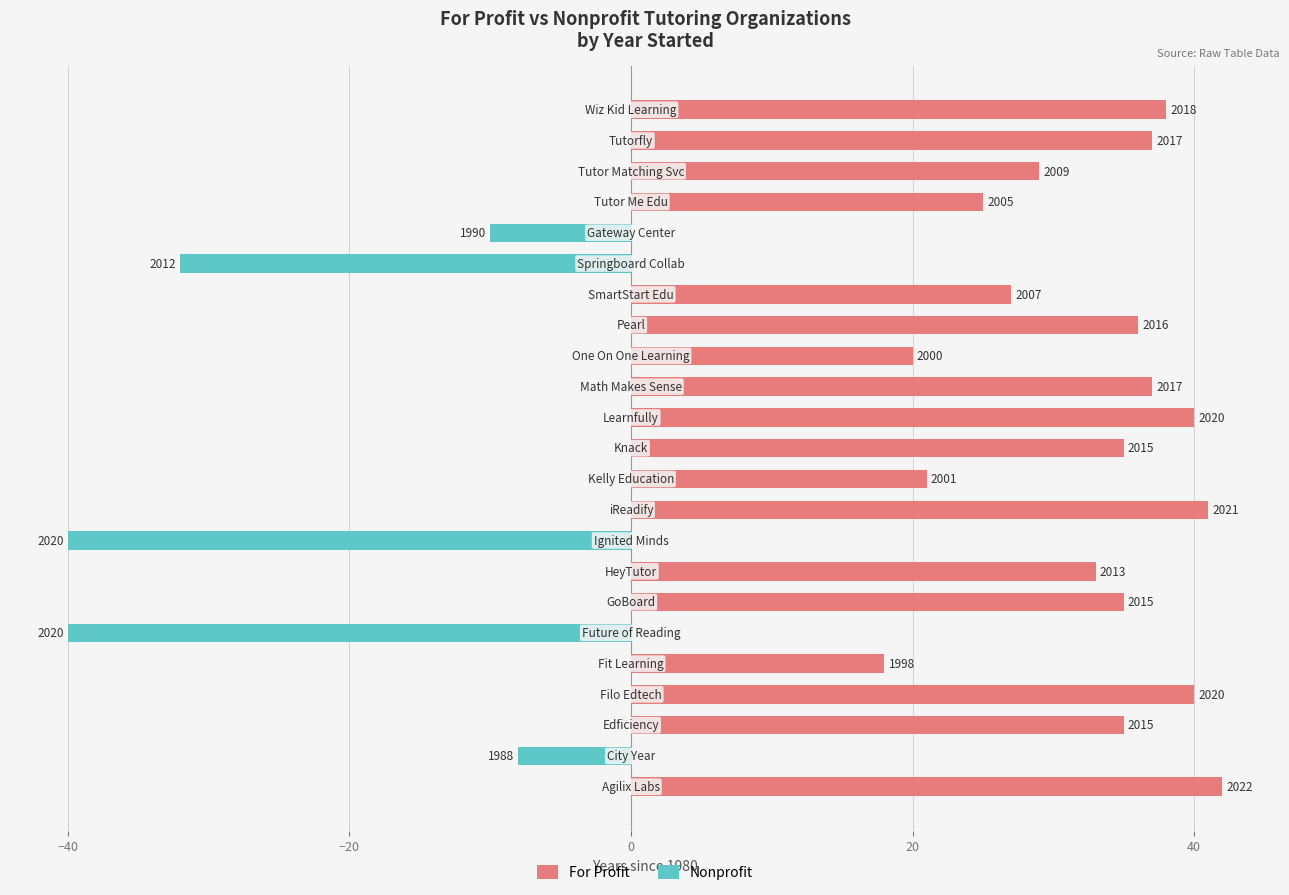

Reading left to right, transcribe all the data shown in this chart.

For Profit: 42	0	35	40	18	0	35	33	0	41	21	35	40	37	20	36	27	0	0	25	29	37	38
Nonprofit: 0	-8	0	0	0	-40	0	0	-40	0	0	0	0	0	0	0	0	-32	-10	0	0	0	0